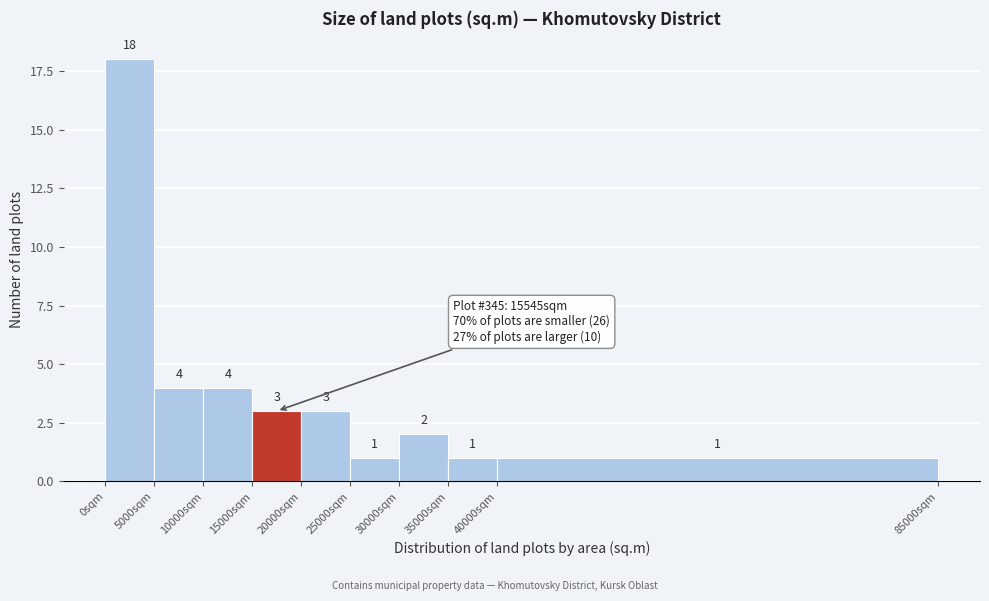

What is the height of the bar covering 40000 to 85000 on the x-axis?

1